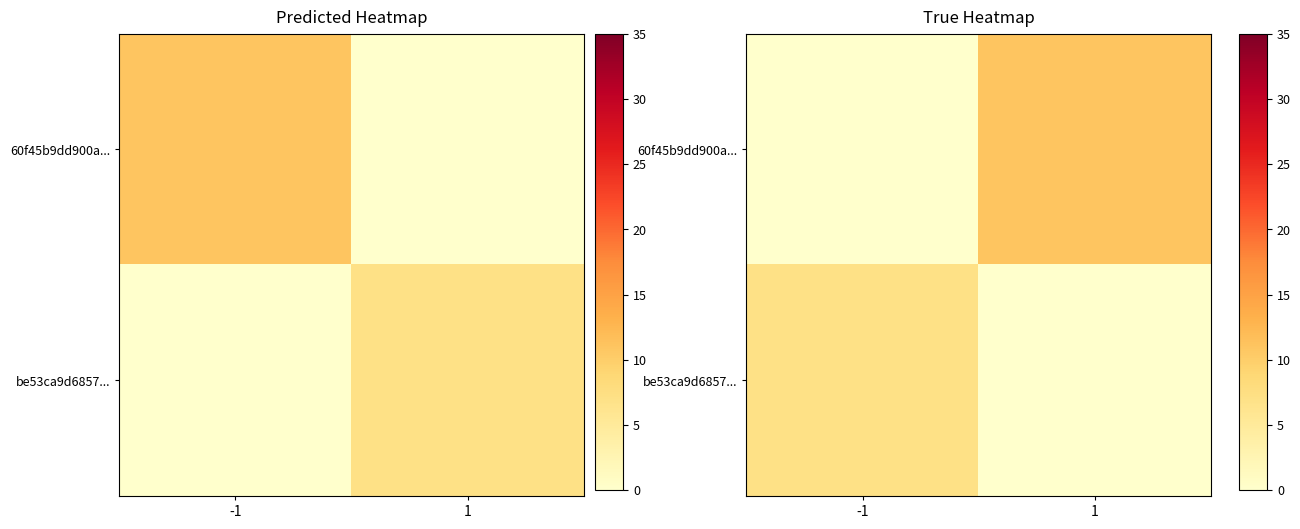

What is the average value of the be53ca9d6857... series?

4